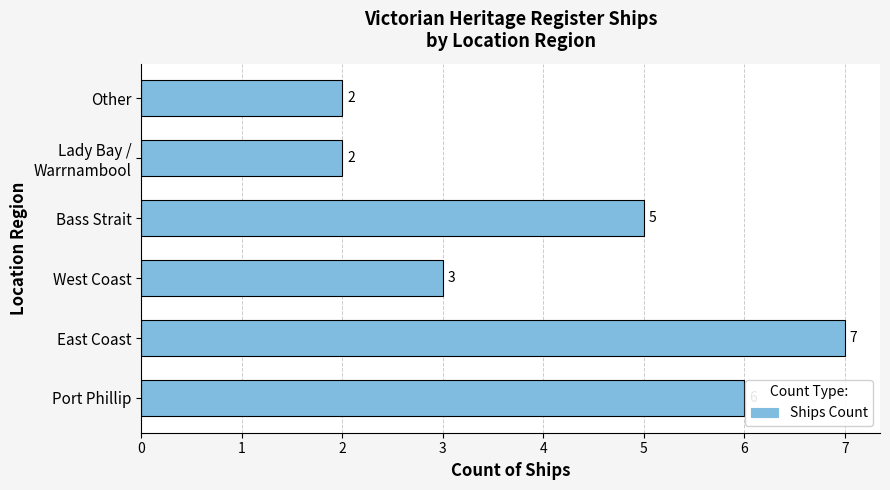

At which label is the value closest to 4?

West Coast